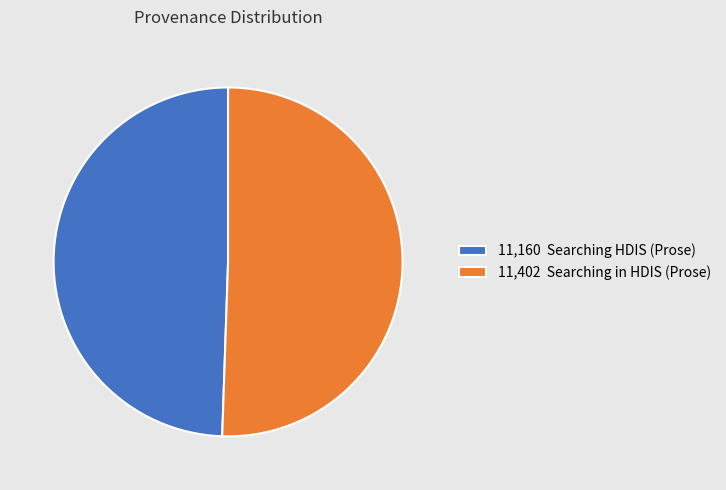

Rank the categories by value from highest to lowest.

11,402 Searching in HDIS (Prose), 11,160 Searching HDIS (Prose)